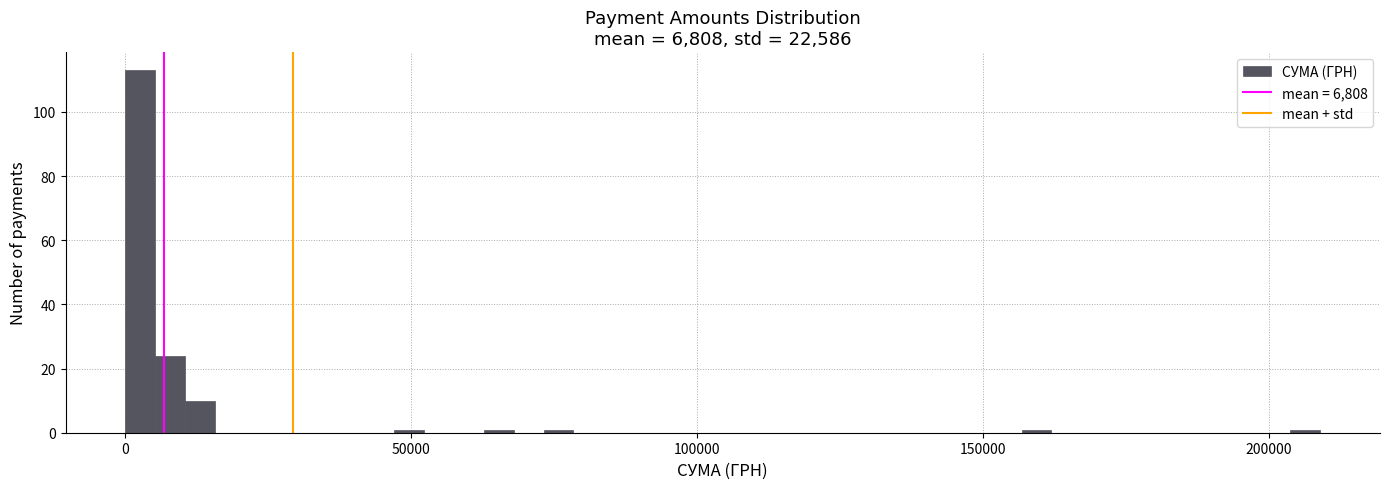

Read against the x-axis, roughly where is the centre of the tallest bar?

5000